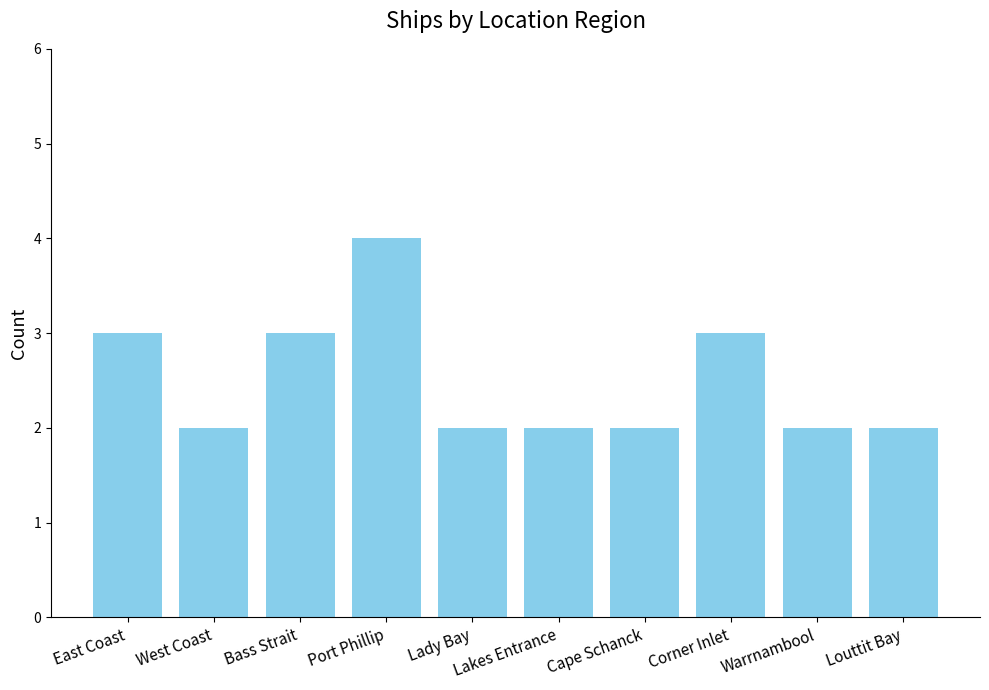

What is the sum of all values?

25